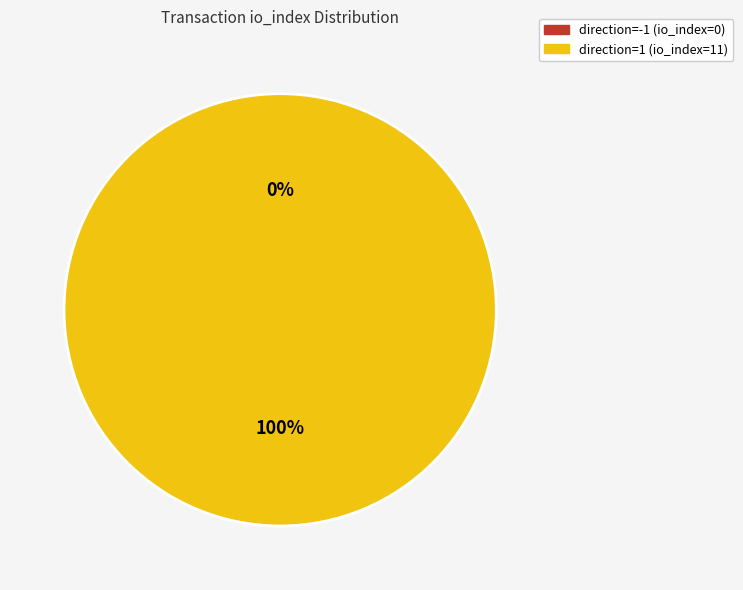

Is it true that direction=-1 (io_index=0) is 0% of the pie?

True